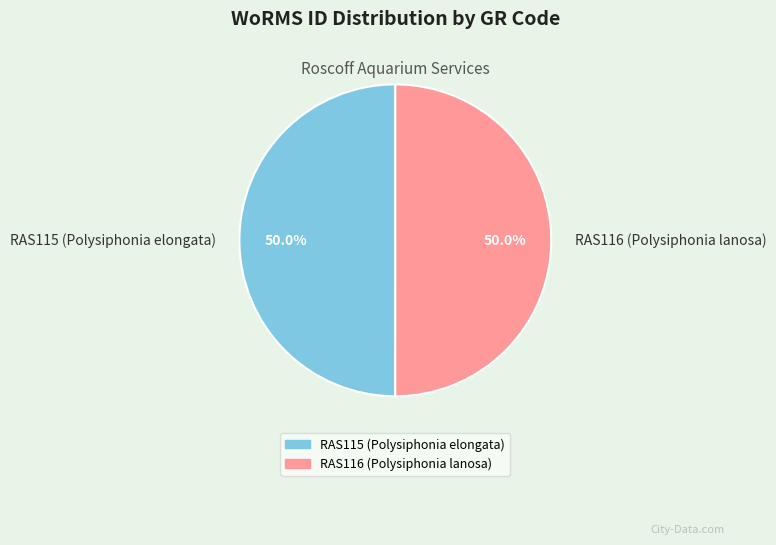

To the nearest percent, what portion does RAS116 (Polysiphonia lanosa) represent?

50%